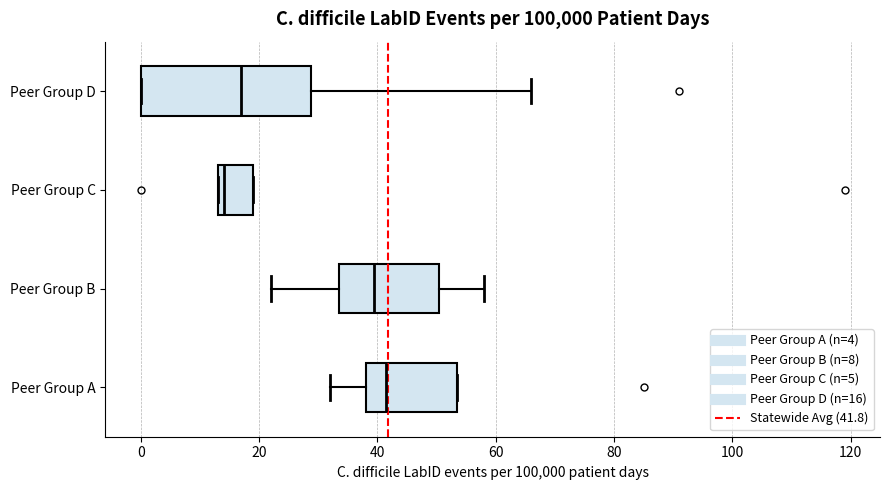

Which box is the widest, from its left edge to its right edge?

Peer Group D